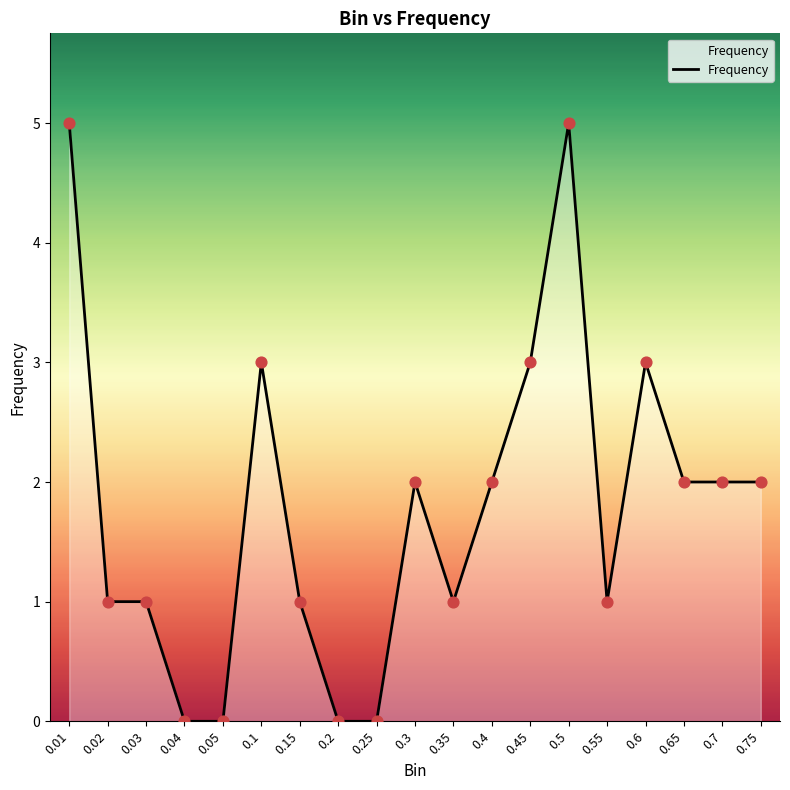

Approximately how many times larger is the value at 0.75 compared to 0.15?

2.0